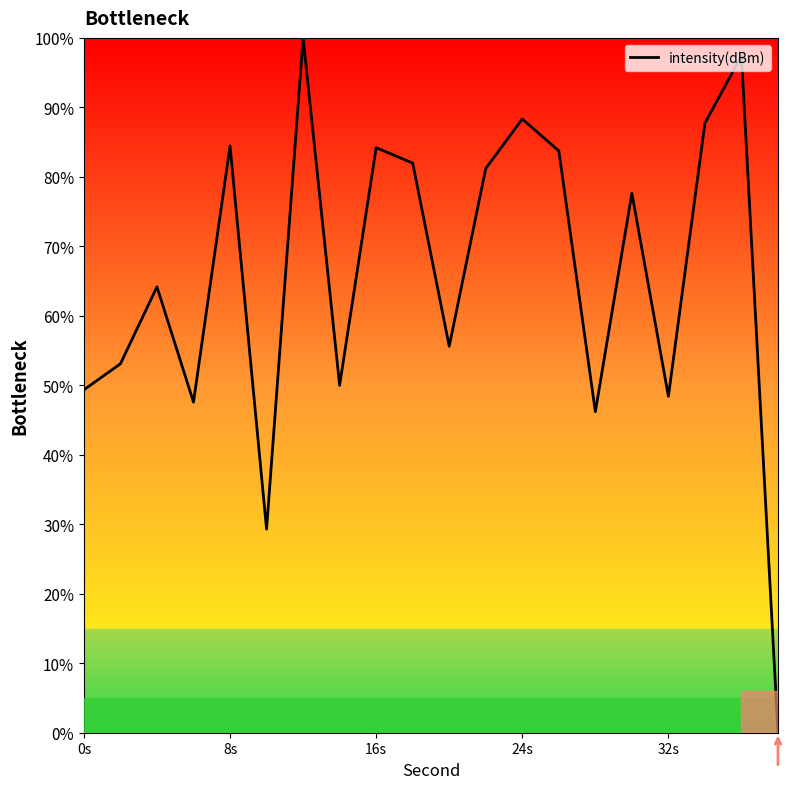

What is the maximum value shown in the chart?

100.0